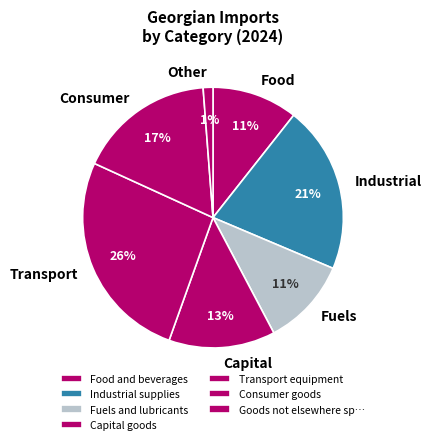

To the nearest percent, what is the average slice percentage?

14%